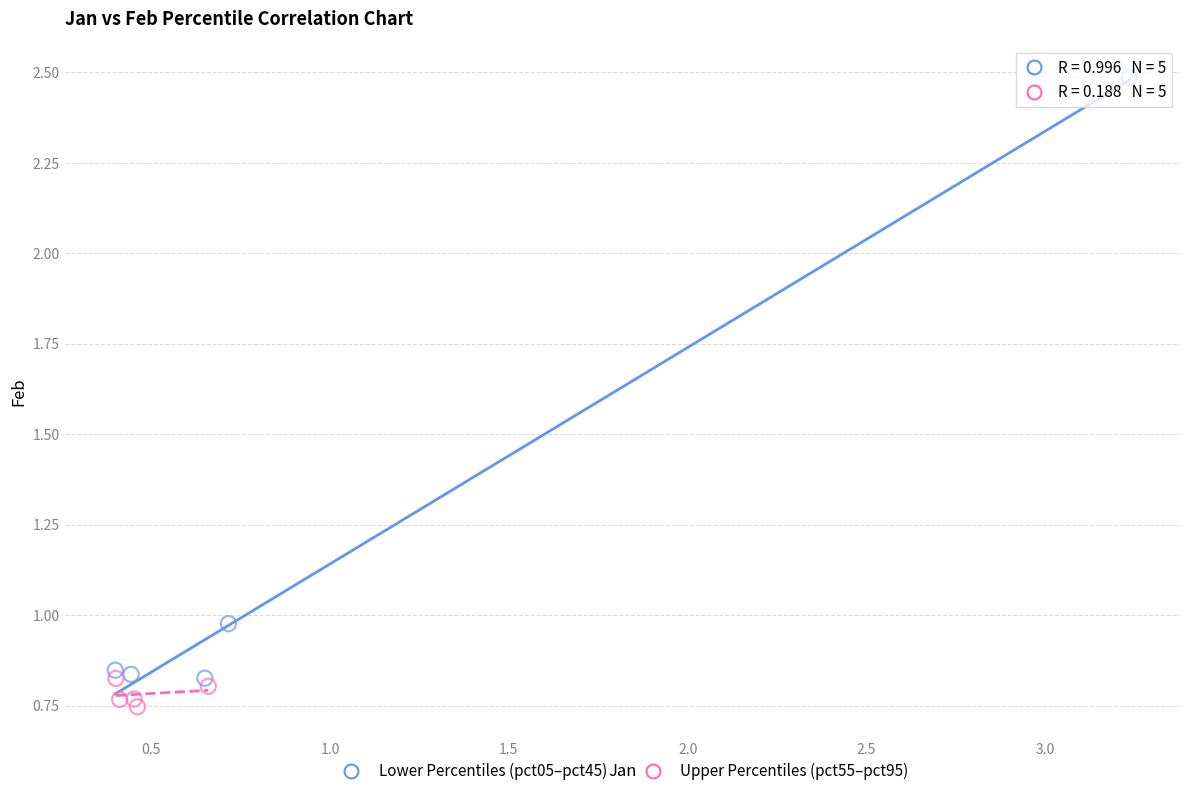

Which series contains the lowest Y value?

Upper Percentiles (pct55–pct95)